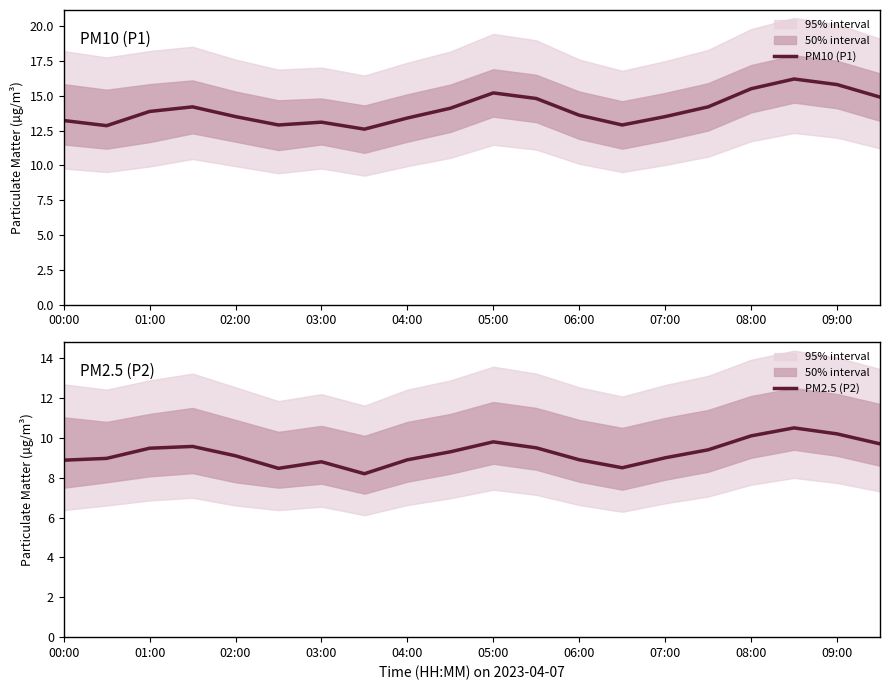

Which series has the largest total across all categories?

PM10 (P1)